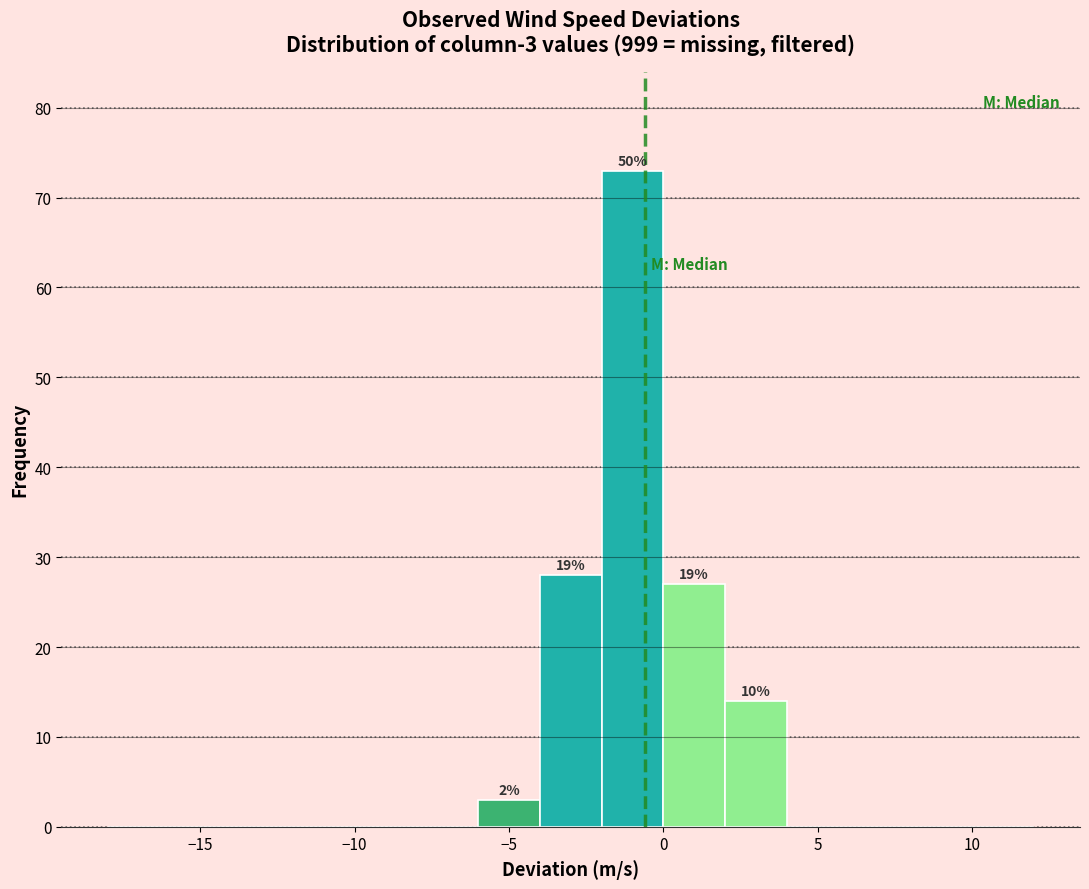

Over which range of the x-axis is the bar tallest?

-2 to 0